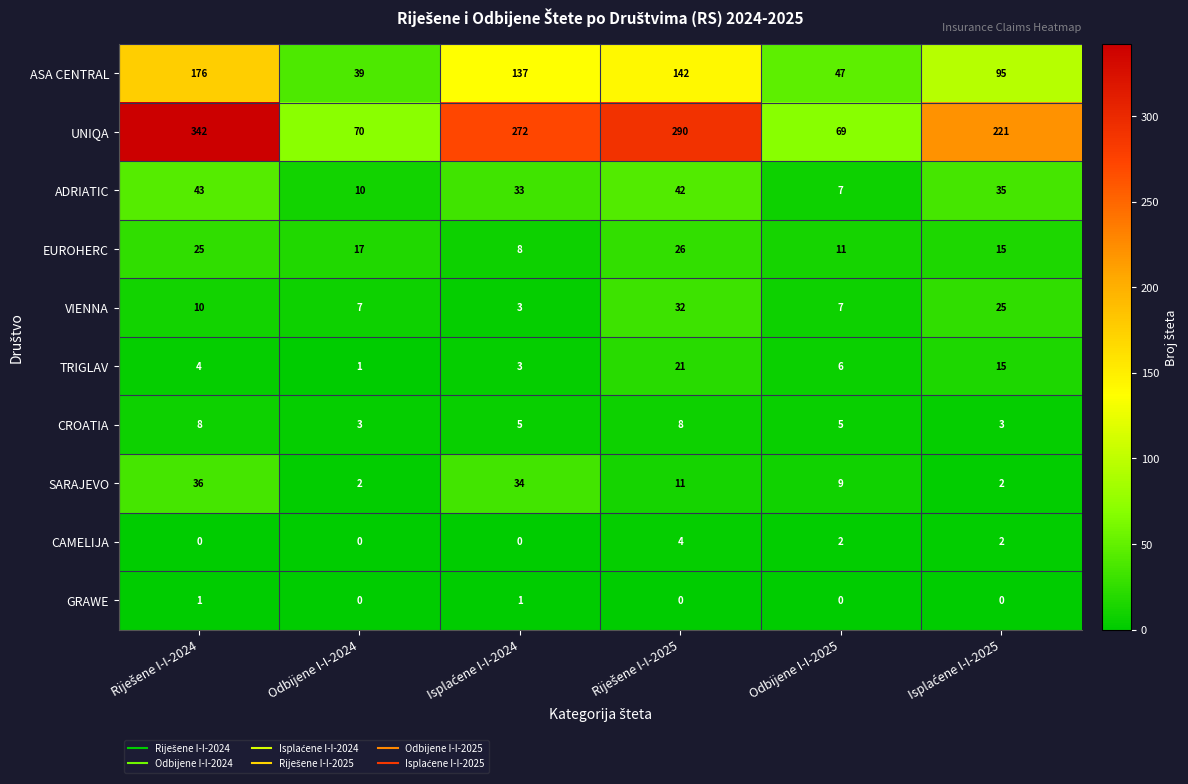

What is the spread (max minus min) of values at Odbijene I-I-2025?

69